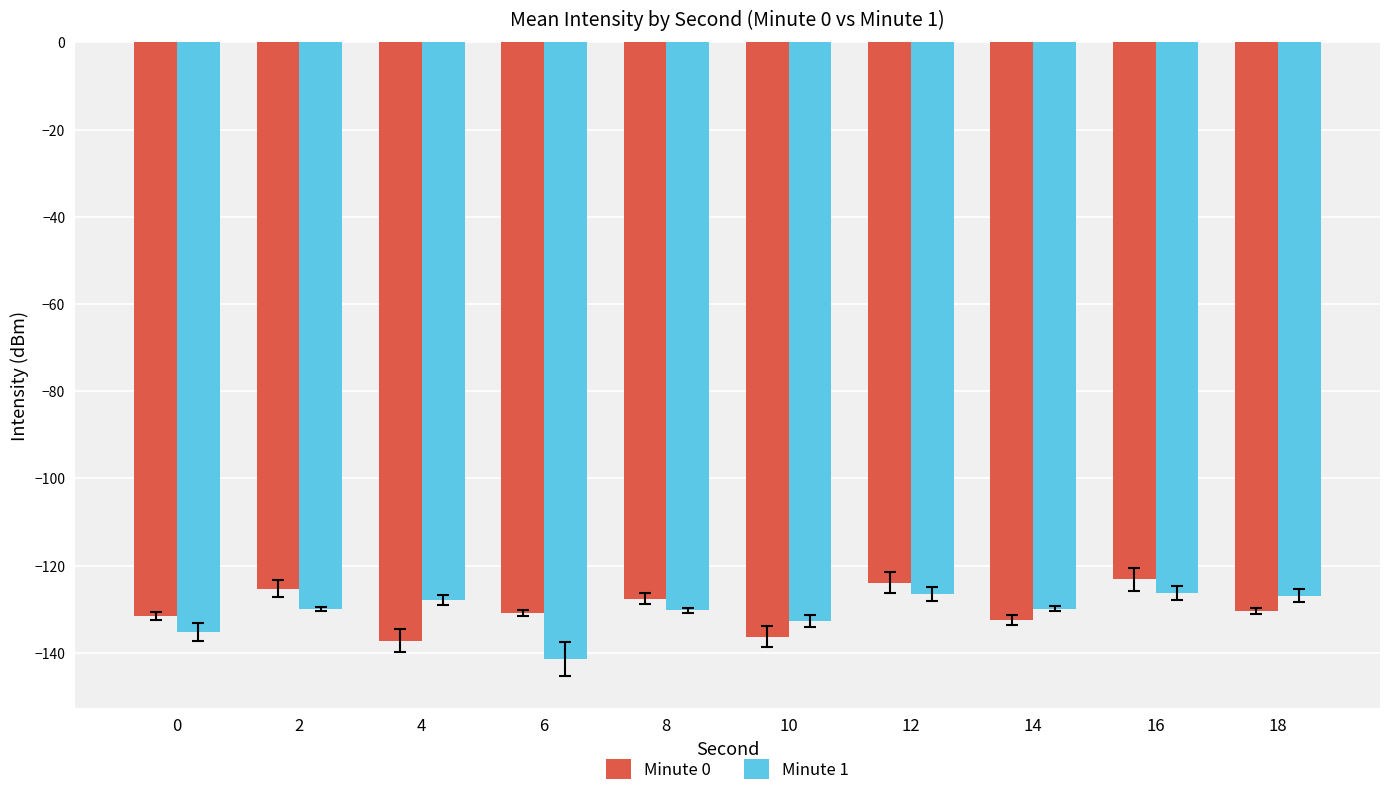

The Minute 1 series shows -215.6 at 0. True or false?

False